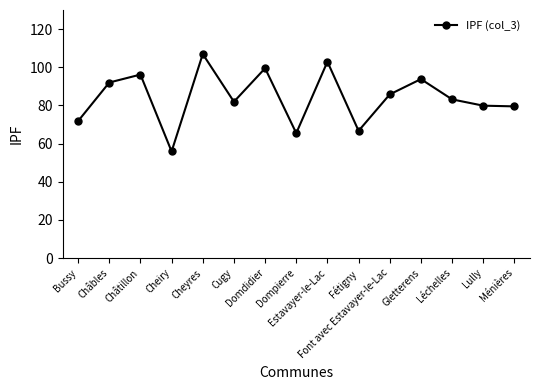

What is the greatest value displayed?

106.9